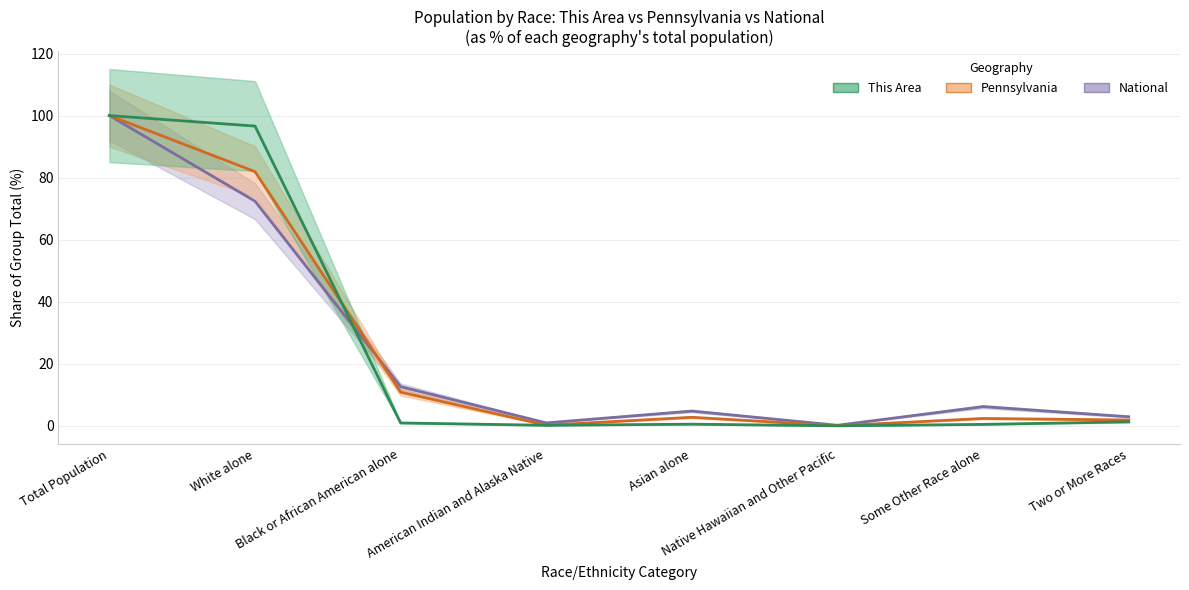

Between which two adjacent categories do Pennsylvania and National first intersect?

White alone and Black or African American alone